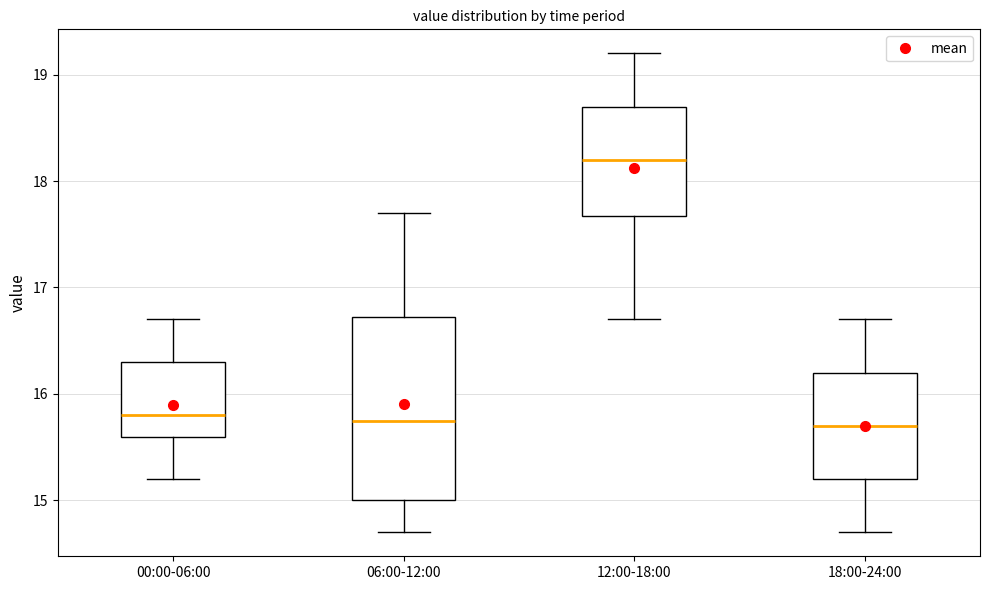

Which box is the tallest, from its lower edge to its upper edge?

06:00-12:00